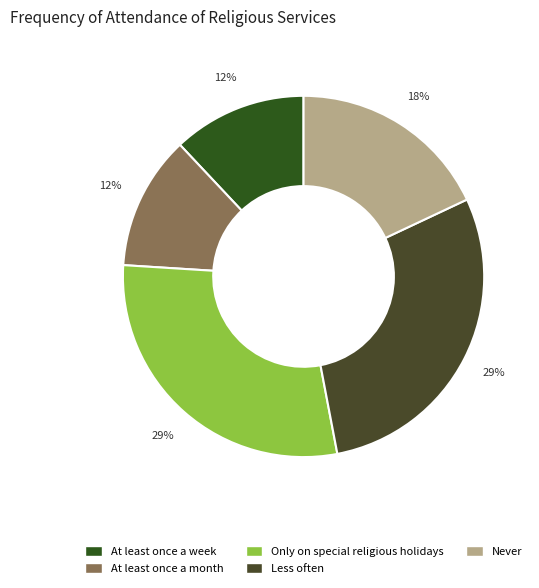

To the nearest percent, what percentage of the pie is Less often?

29%